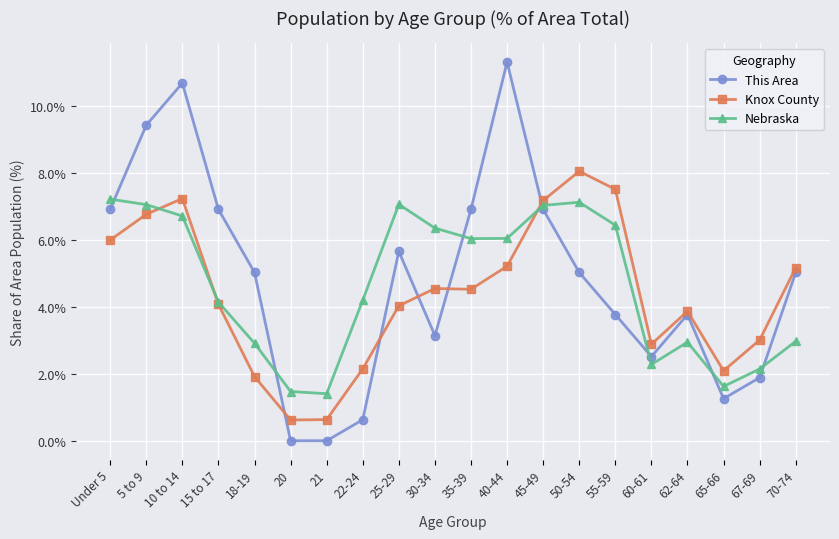

At which category does This Area reach its first local peak?

10 to 14